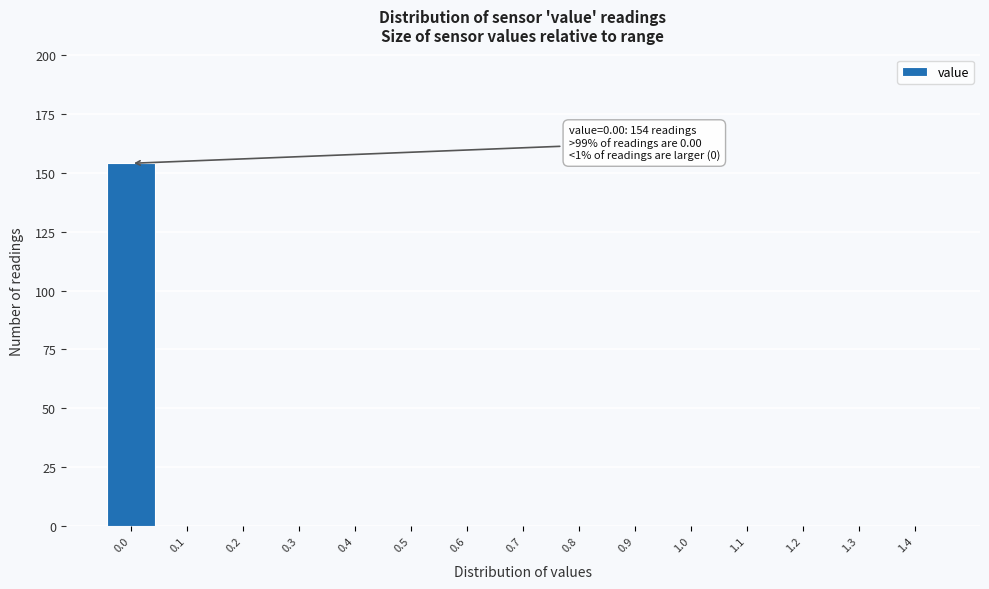

Reading left to right, extract all data points from this chart.

0.0=154	0.1=0	0.2=0	0.3=0	0.4=0	0.5=0	0.6=0	0.7=0	0.8=0	0.9=0	1.0=0	1.1=0	1.2=0	1.3=0	1.4=0